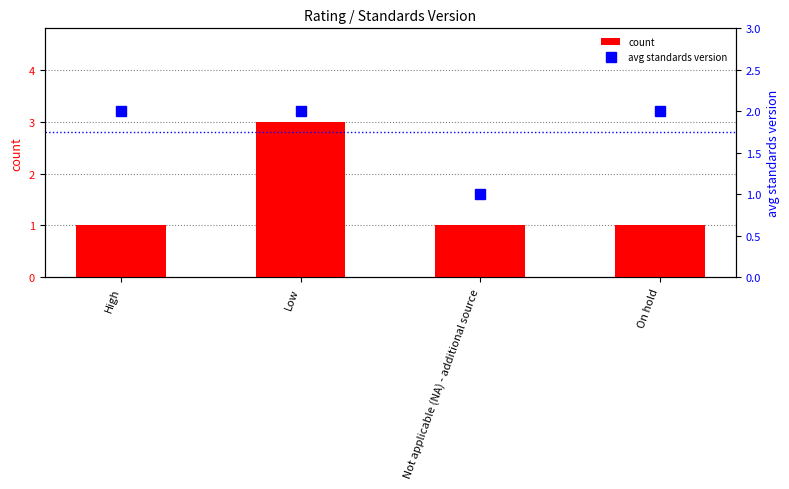

What is the label of the 1st bar from the right?

On hold